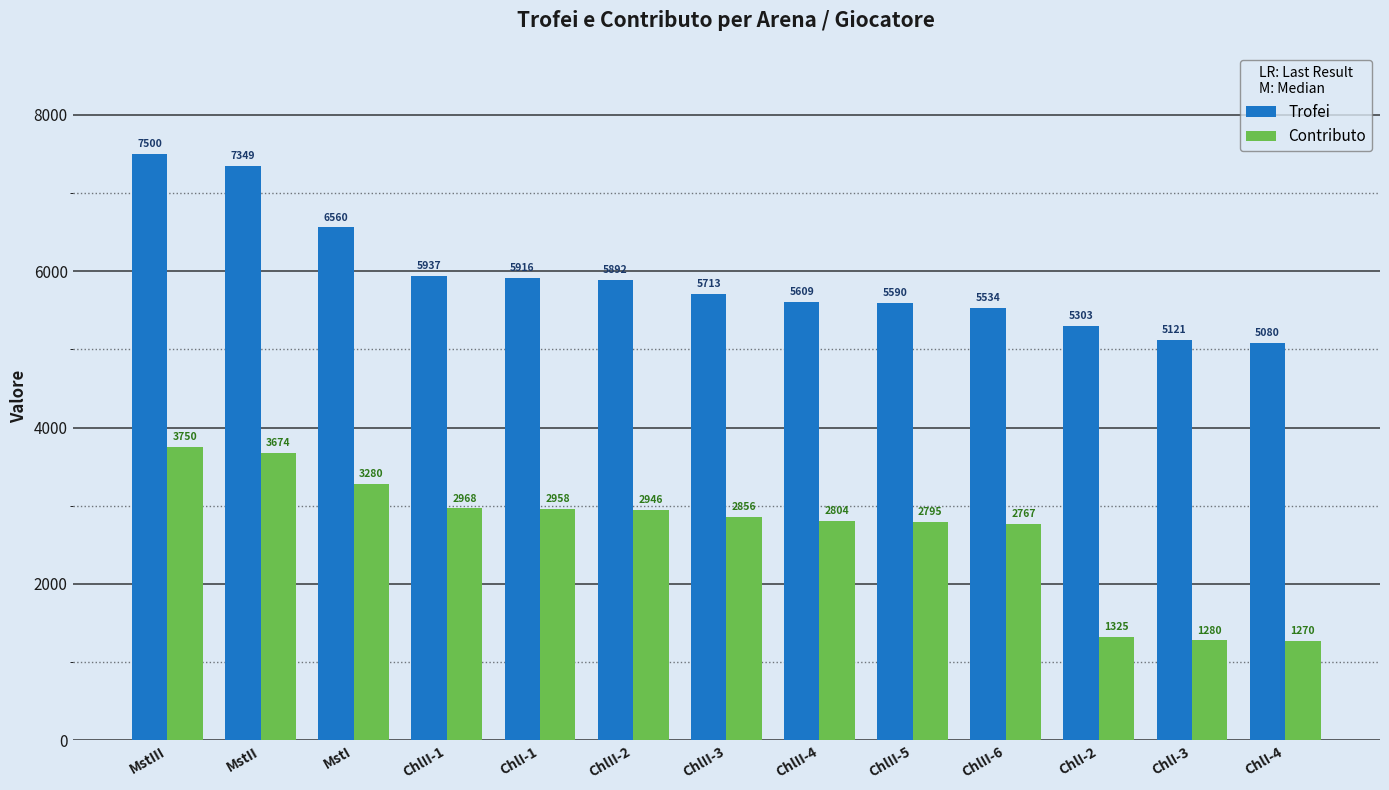

What is the difference between the Contributo values at ChlII-4 and ChlII-3?

52